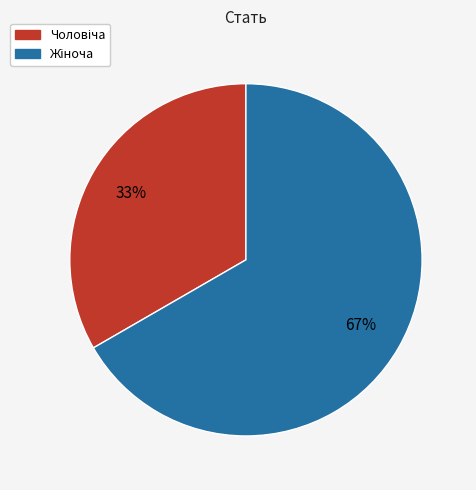

Count the number of slices in the pie.

2